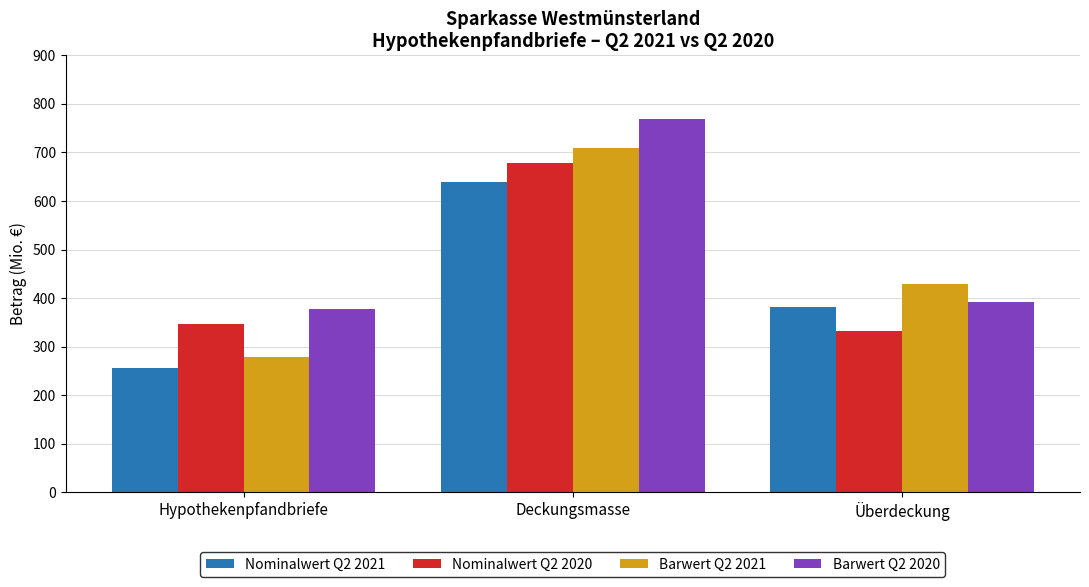

Where is Barwert Q2 2021 nearest to the value 493?

Überdeckung